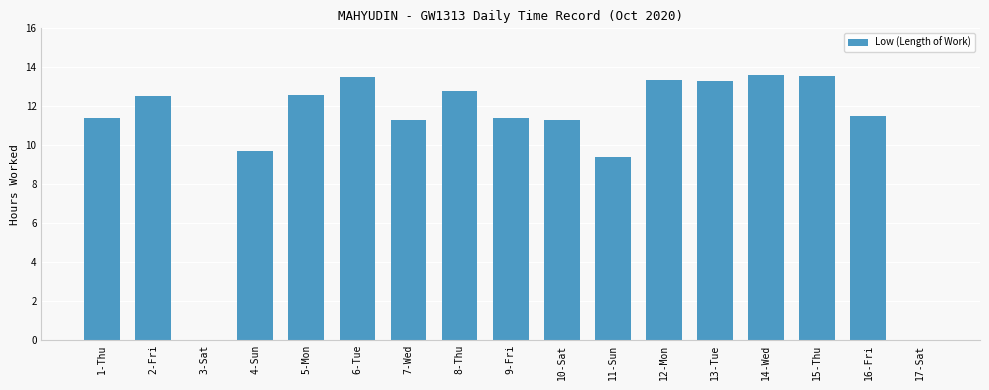

Is it true that the value at 6-Tue is 3.5?

False